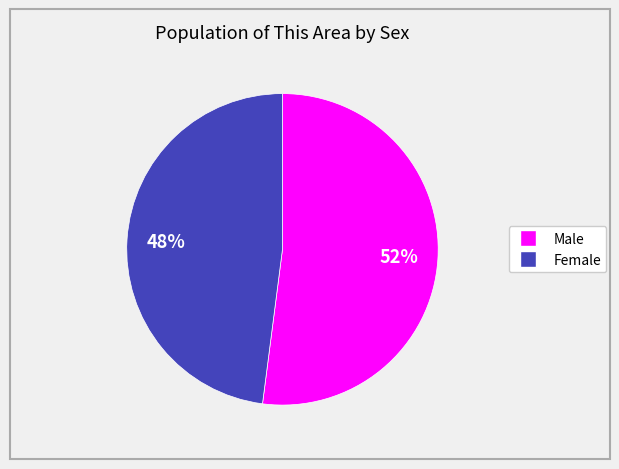

The Female slice represents 48% of the pie. True or false?

True